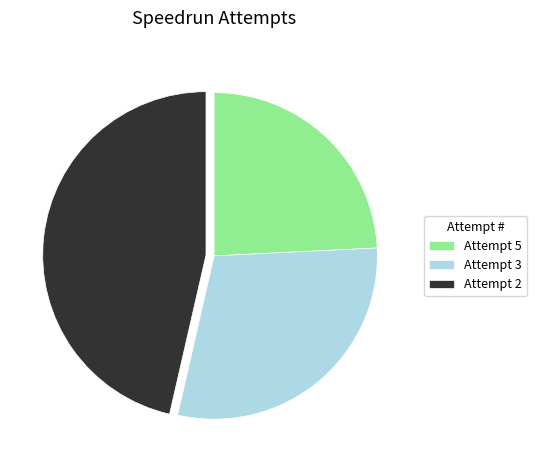

Does Attempt 3 account for over 50% of the chart?

No